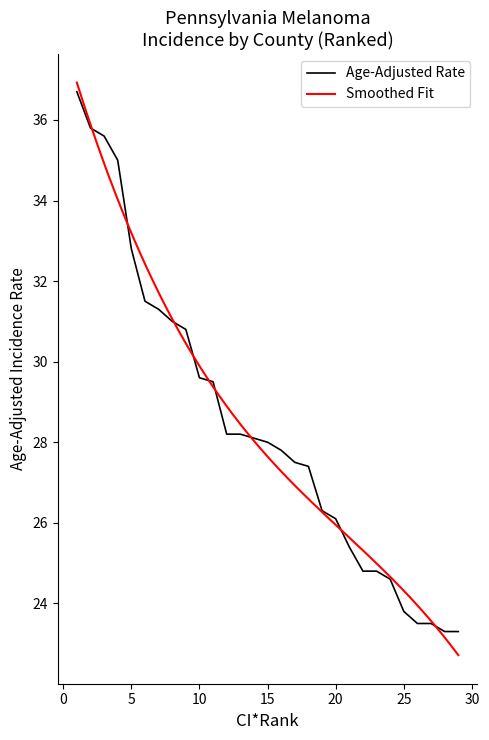

Does the chart have visible grid lines?

No